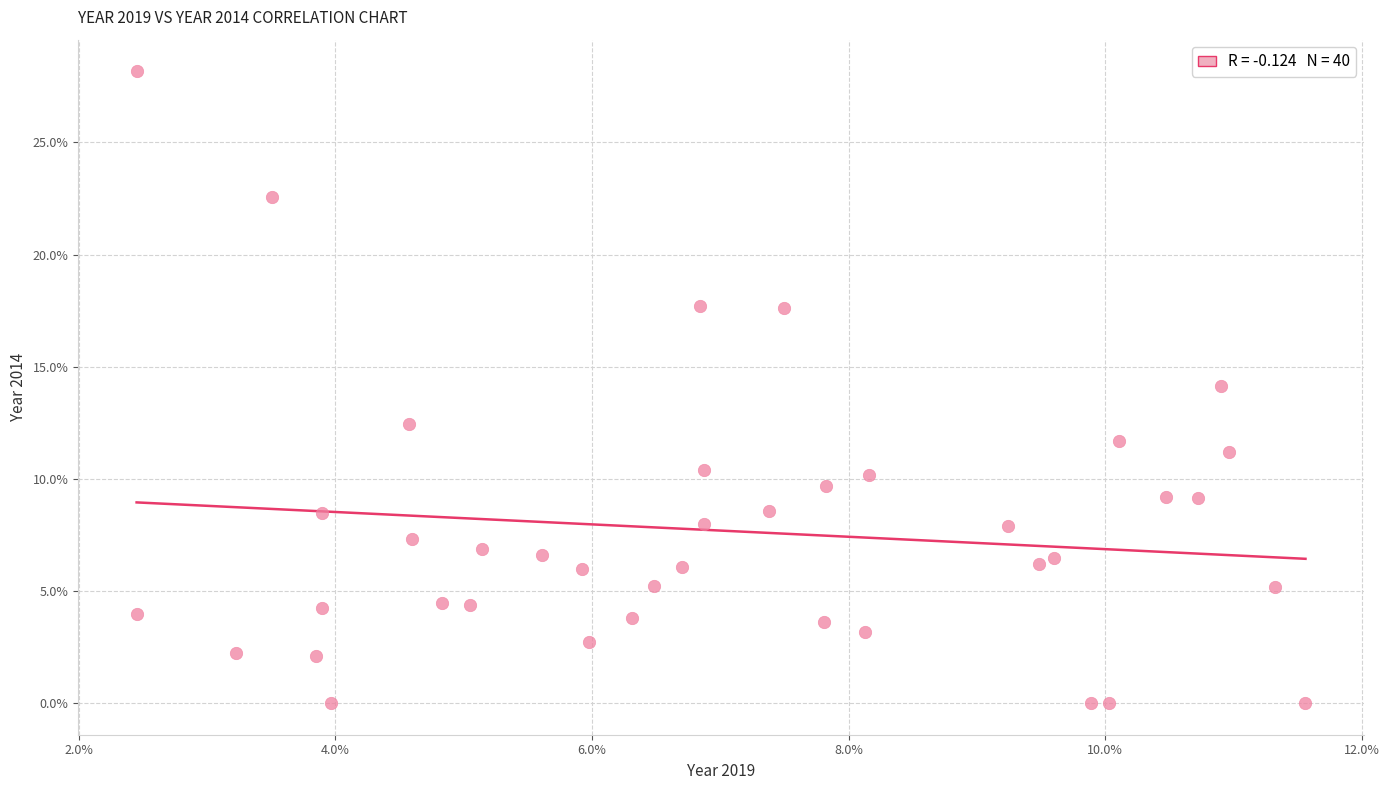

What is the range of X values (max minus min)?

9.1